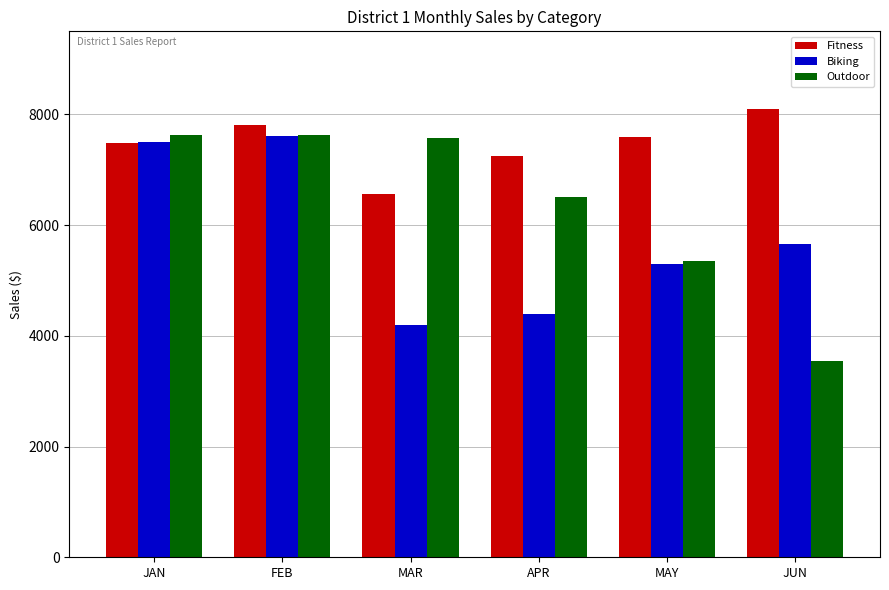

What is the minimum value for Outdoor?

3546.0